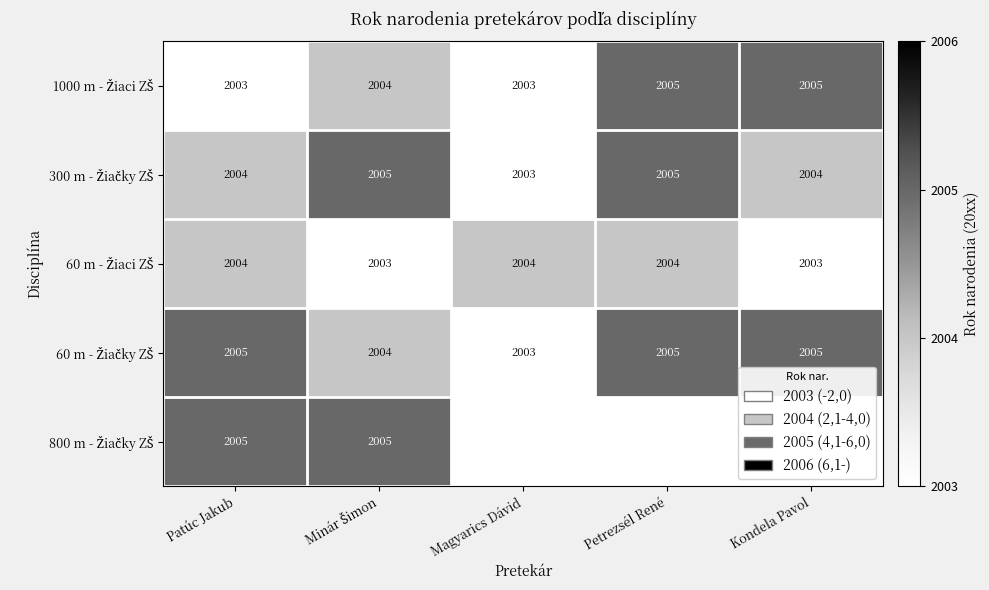

What is the total value across all series at Patúc Jakub?

10021